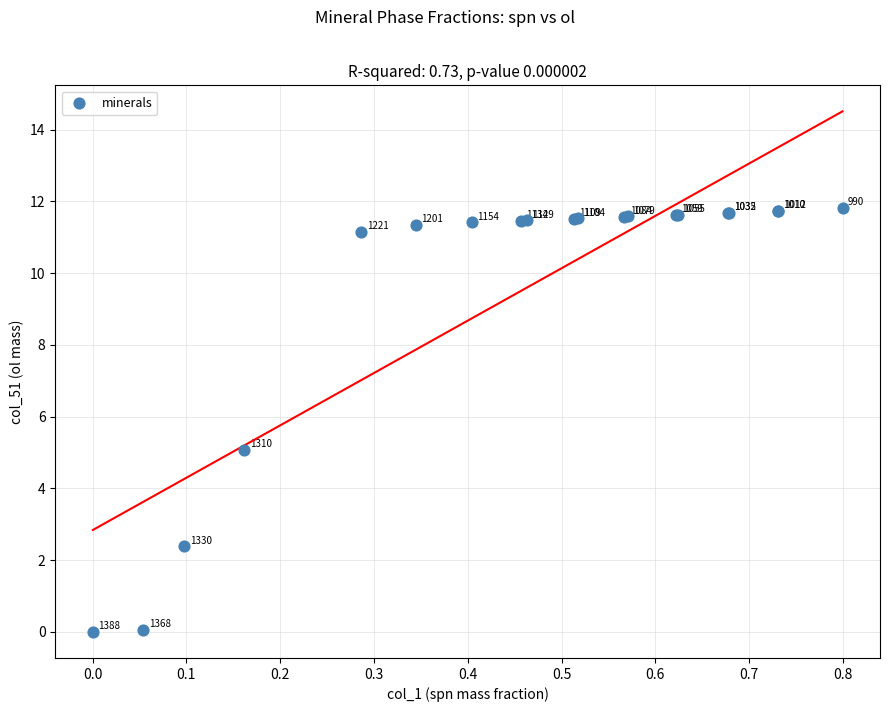

What Y value in the scatter plot is closest to 5?

5.1